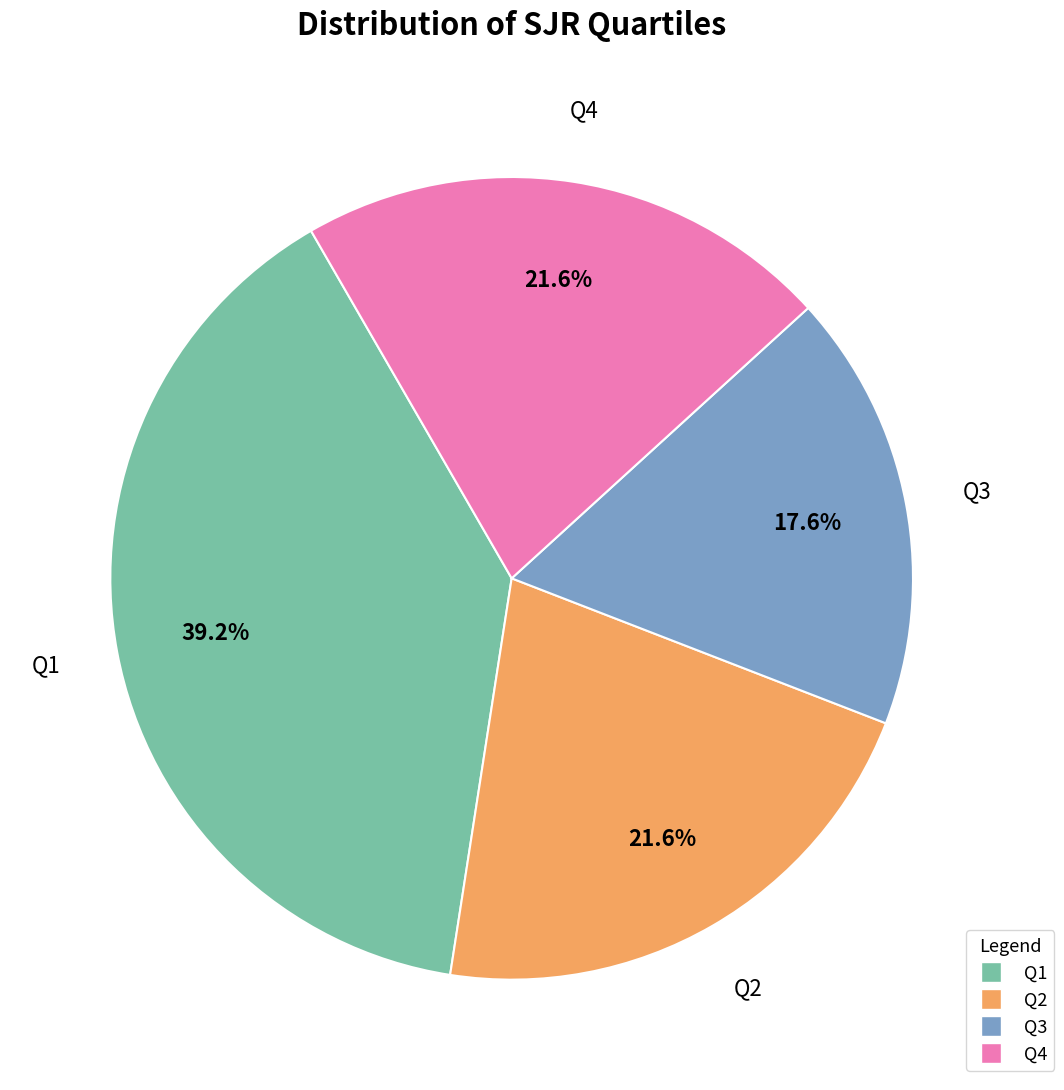

Is Q2 the majority of the pie?

No